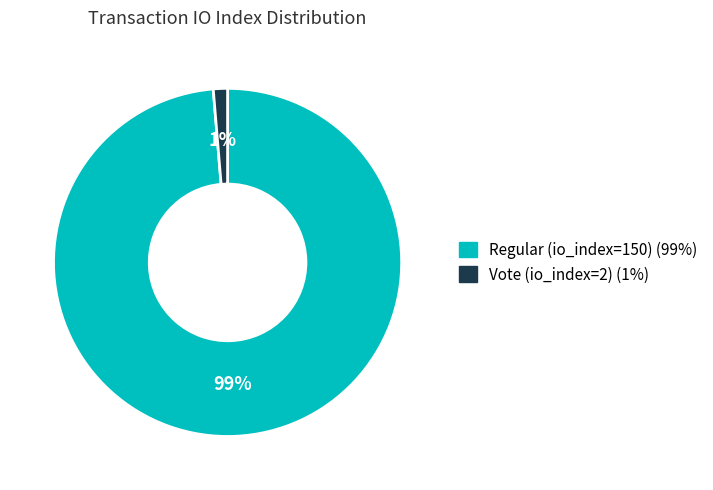

To the nearest percent, what percentage of the pie is Regular (io_index=150)?

99%